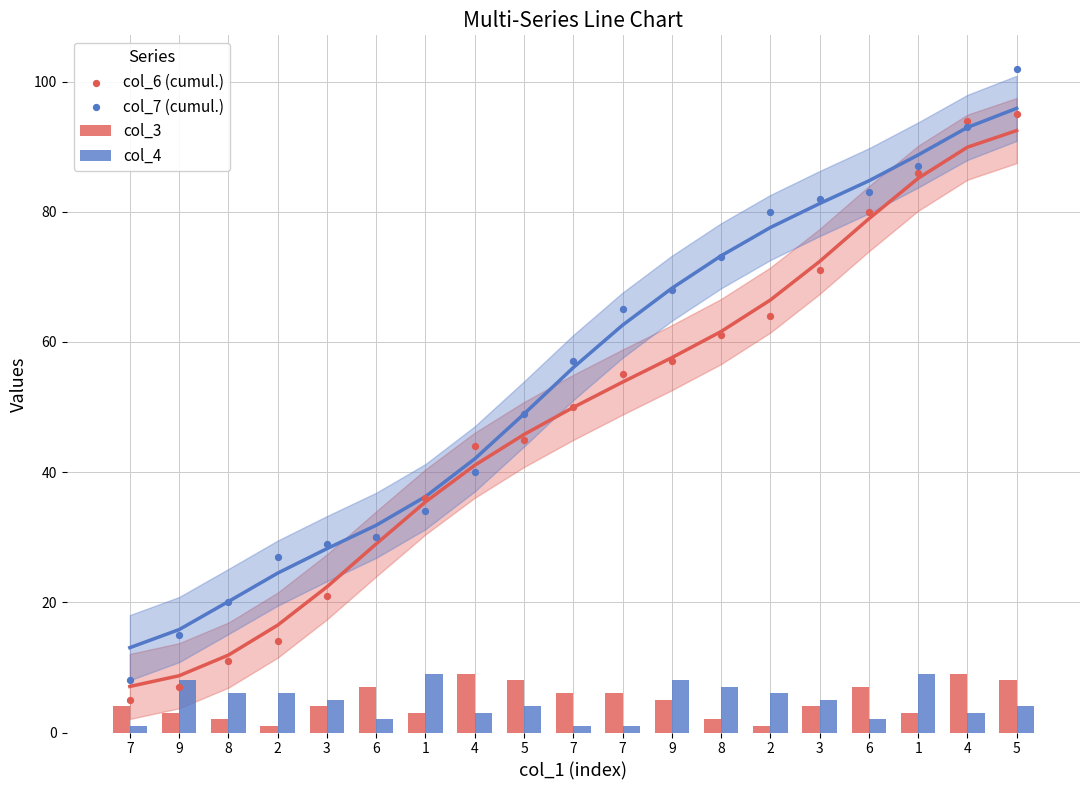

At which category is the sum across all series the highest?

5